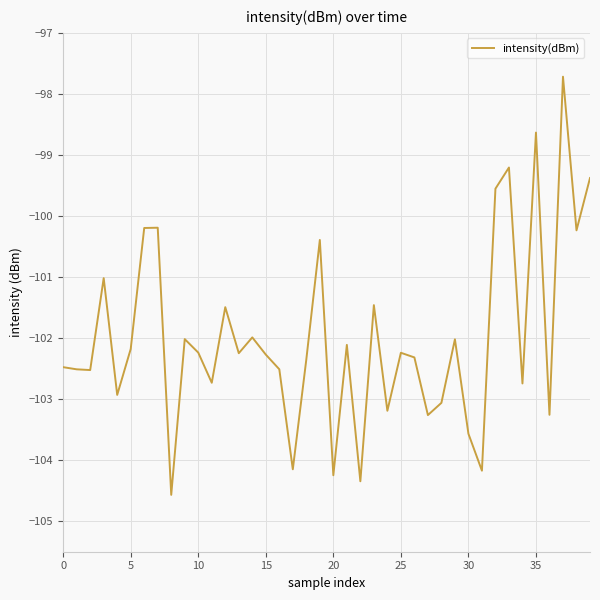

What is the difference between the maximum and minimum values?

6.9